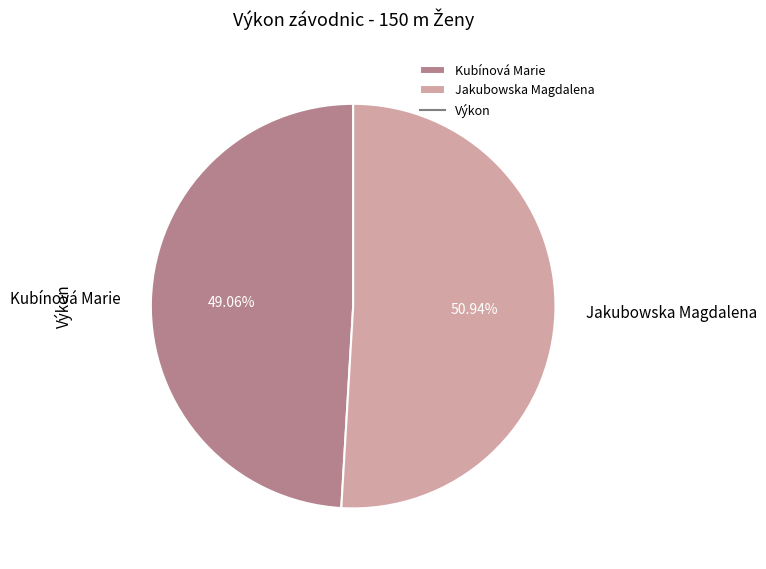

Rank the categories by value from highest to lowest.

Jakubowska Magdalena, Kubínová Marie